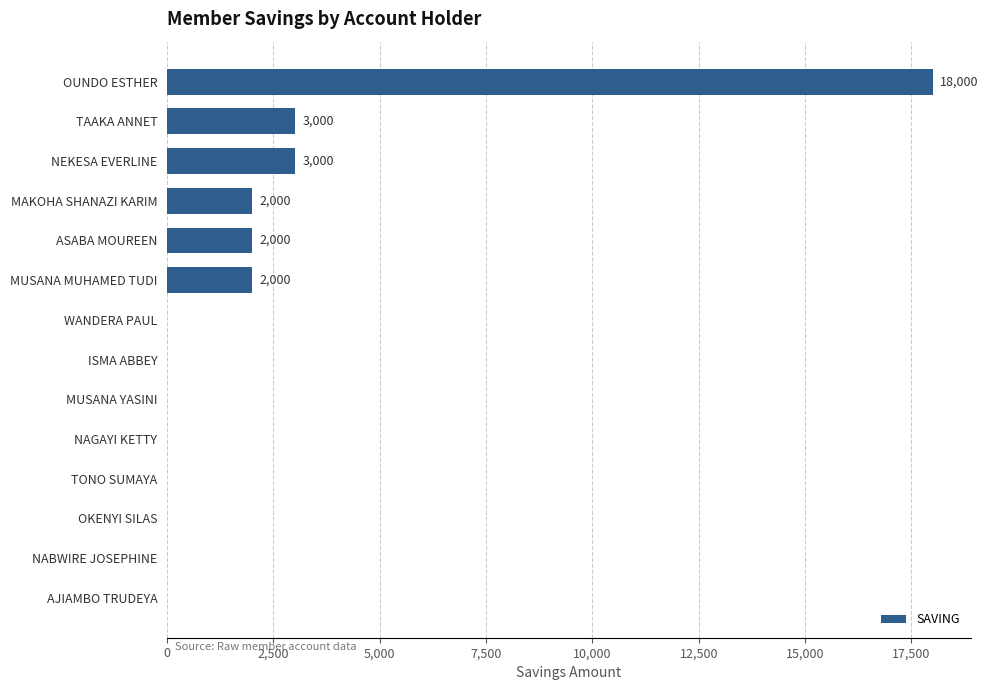

Approximately how many times larger is the value at MAKOHA SHANAZI KARIM compared to ASABA MOUREEN?

1.0